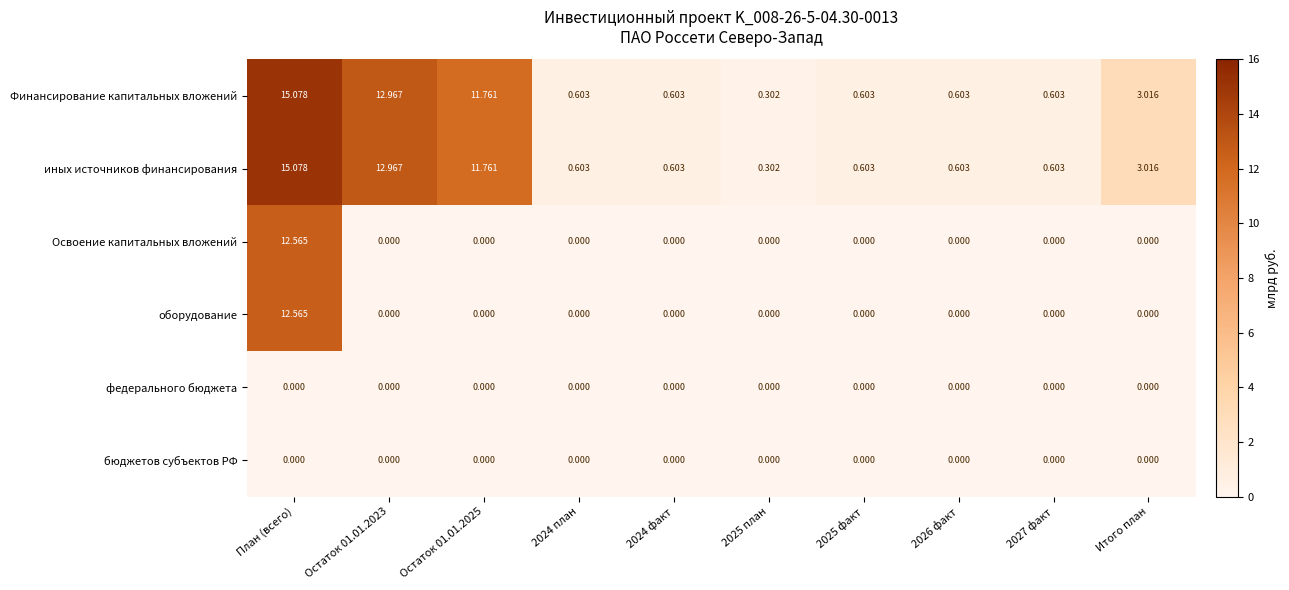

At which label does иных источников финансирования reach its peak?

План (всего)